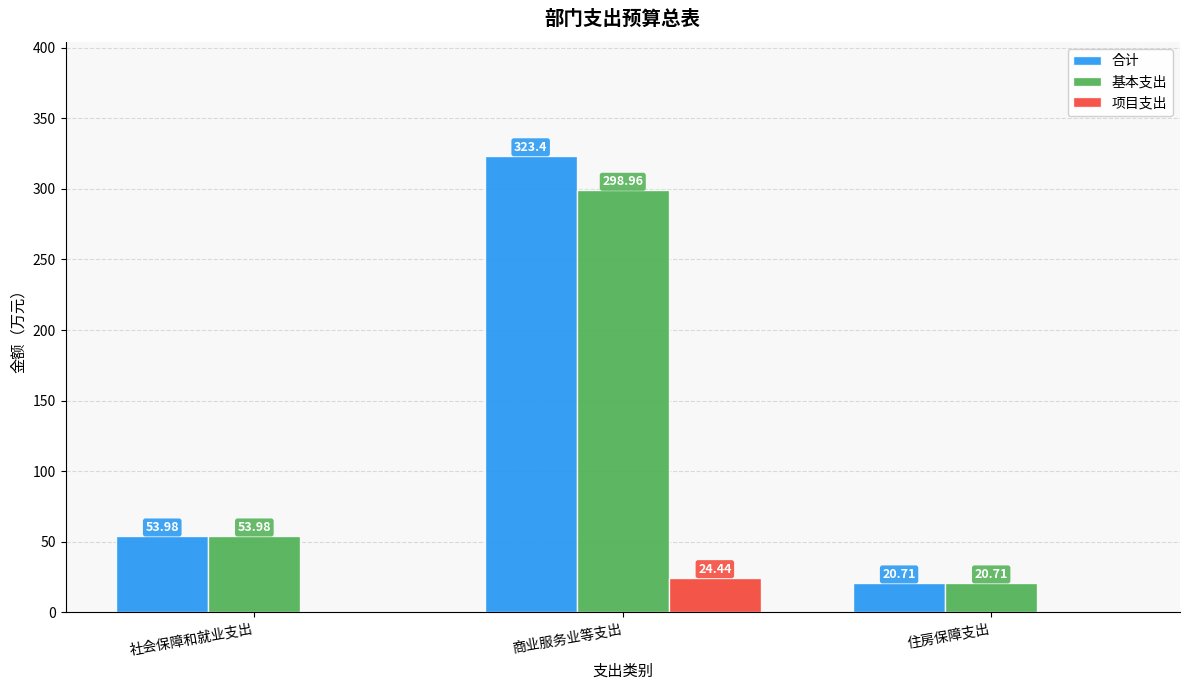

At which label does 项目支出 reach its peak?

商业服务业等支出